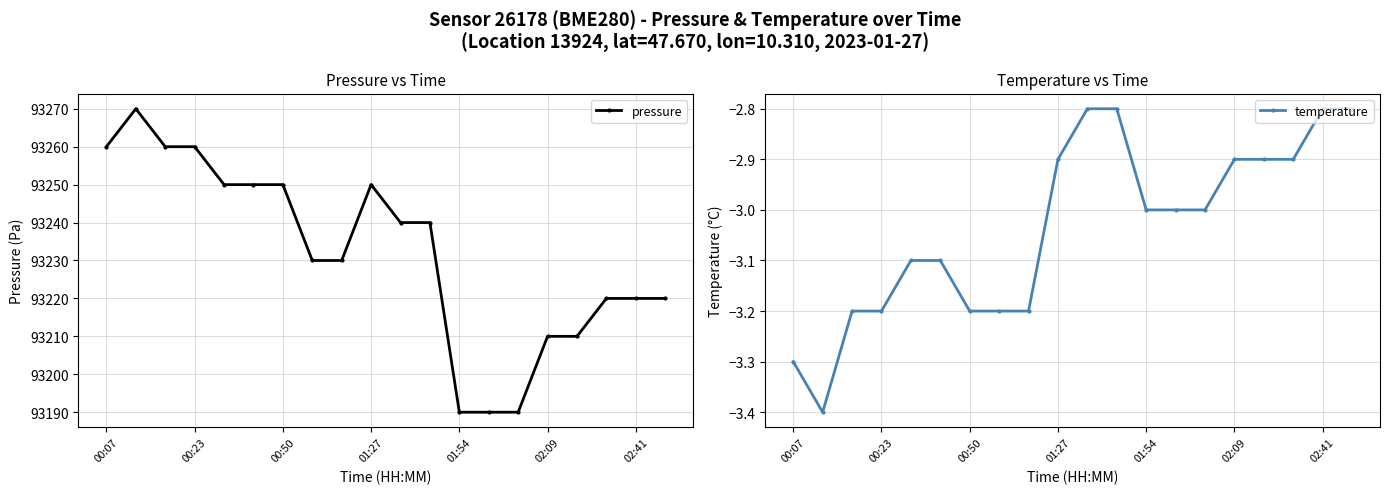

What is the highest value of the pressure series?

93270